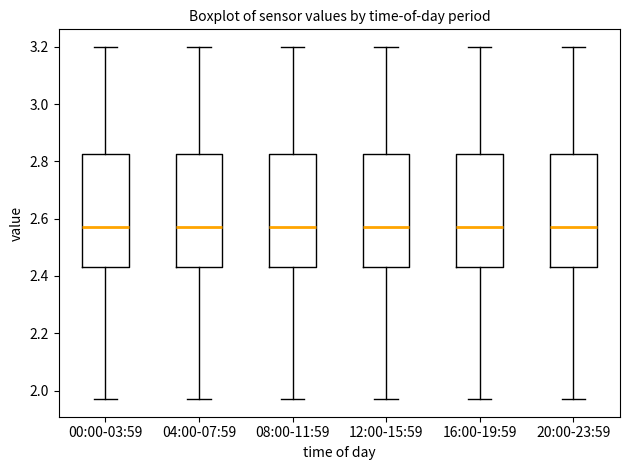

Reading left to right, read every box against the y-axis: the position of its median line, the range the box covers, and the ends of its whiskers. The values are not printed on the chart, so give them approximately, as read against the axis.

00:00-03:59: median 2.58, box 2.44 to 2.82, whiskers 1.98 to 3.20
04:00-07:59: median 2.58, box 2.44 to 2.82, whiskers 1.98 to 3.20
08:00-11:59: median 2.58, box 2.44 to 2.82, whiskers 1.98 to 3.20
12:00-15:59: median 2.58, box 2.44 to 2.82, whiskers 1.98 to 3.20
16:00-19:59: median 2.58, box 2.44 to 2.82, whiskers 1.98 to 3.20
20:00-23:59: median 2.58, box 2.44 to 2.82, whiskers 1.98 to 3.20